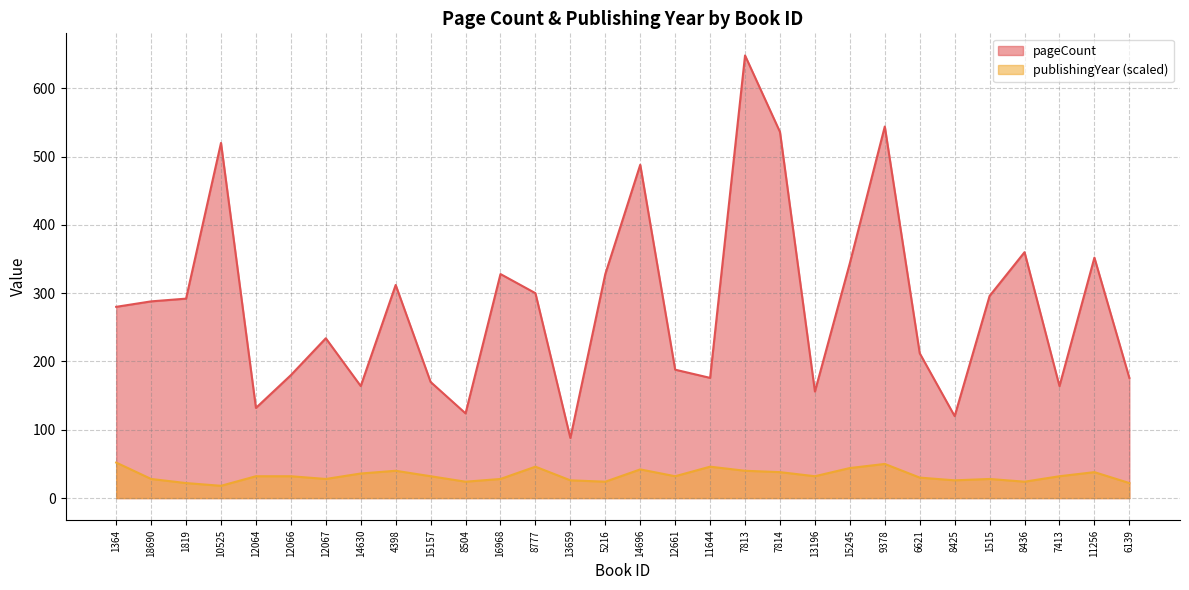

What is the label of the 24th point from the left?

6621